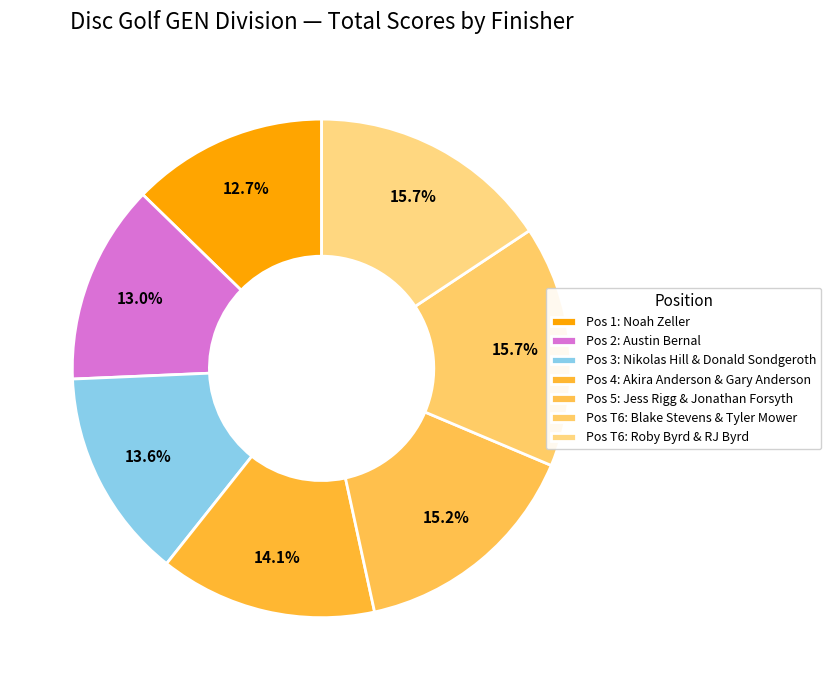

How many segments does this pie chart have?

7